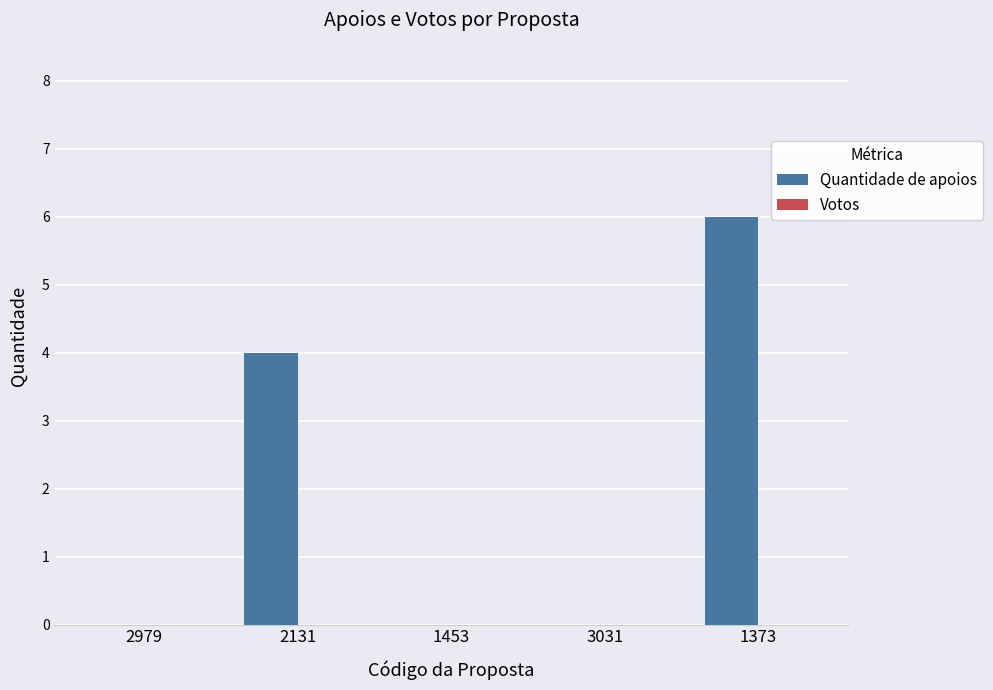

Between 3031 and 2131, which is larger?

2131